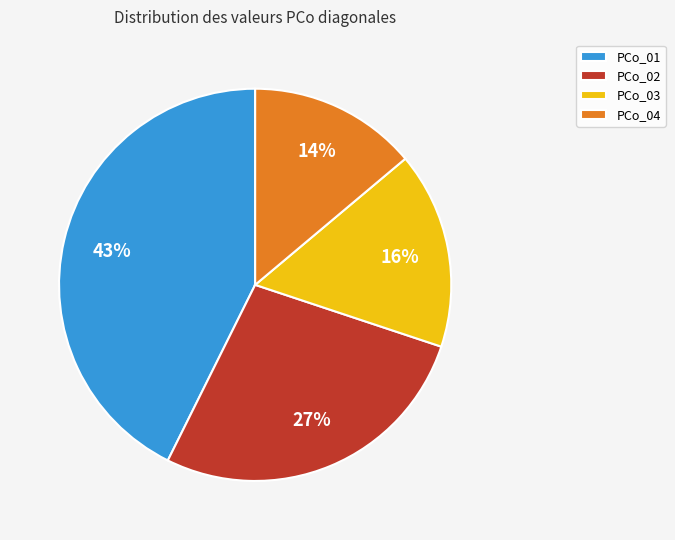

How many segments does this pie chart have?

4